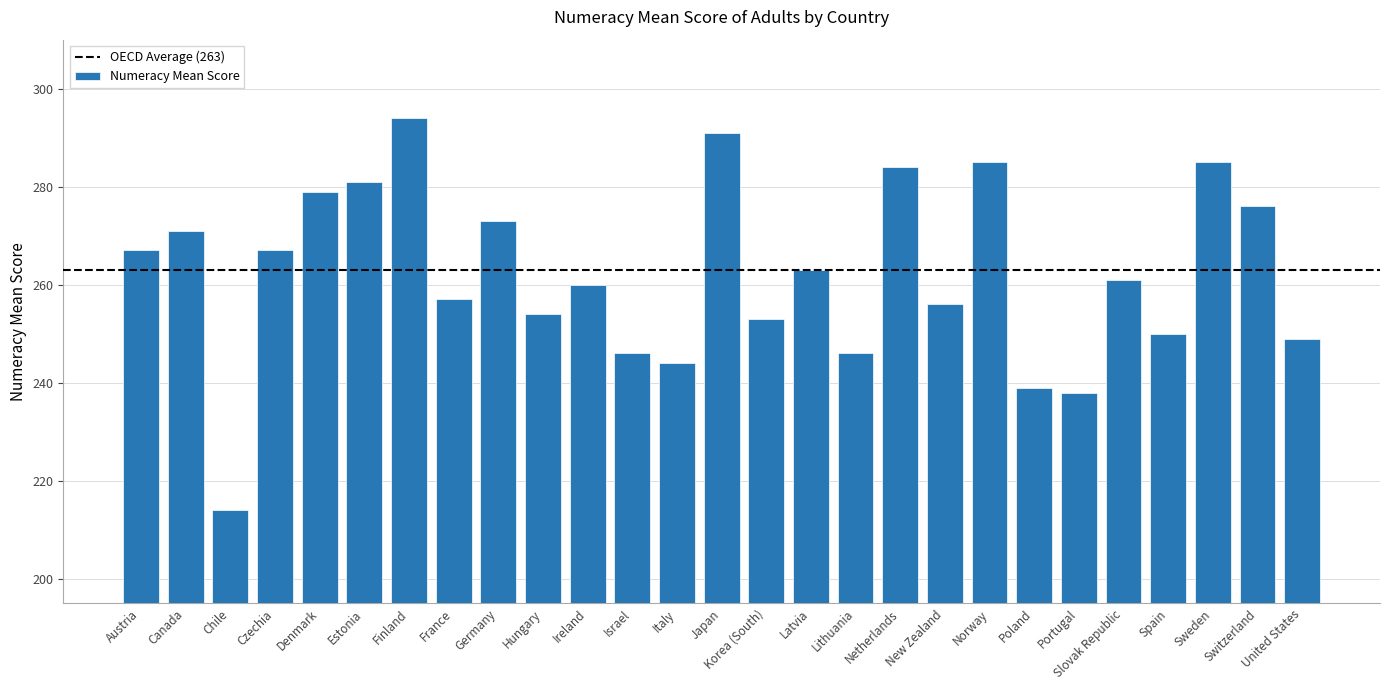

What is the value of the 23rd bar from the left?

261